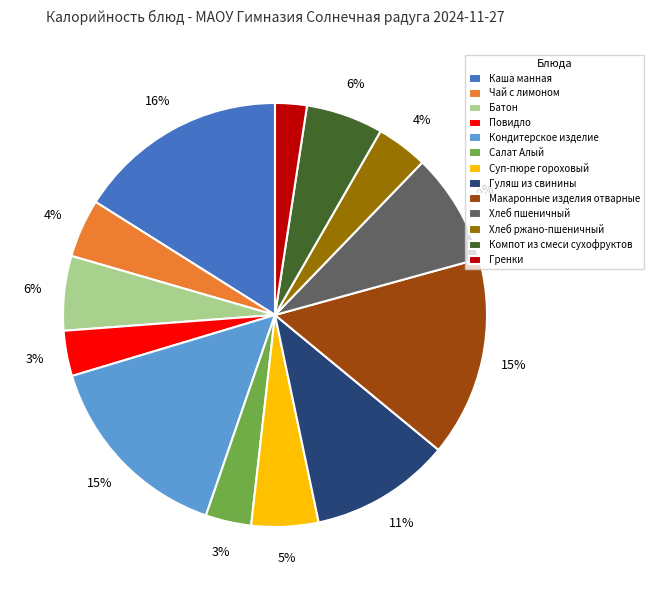

Which has a higher value, Батон or Гренки?

Батон